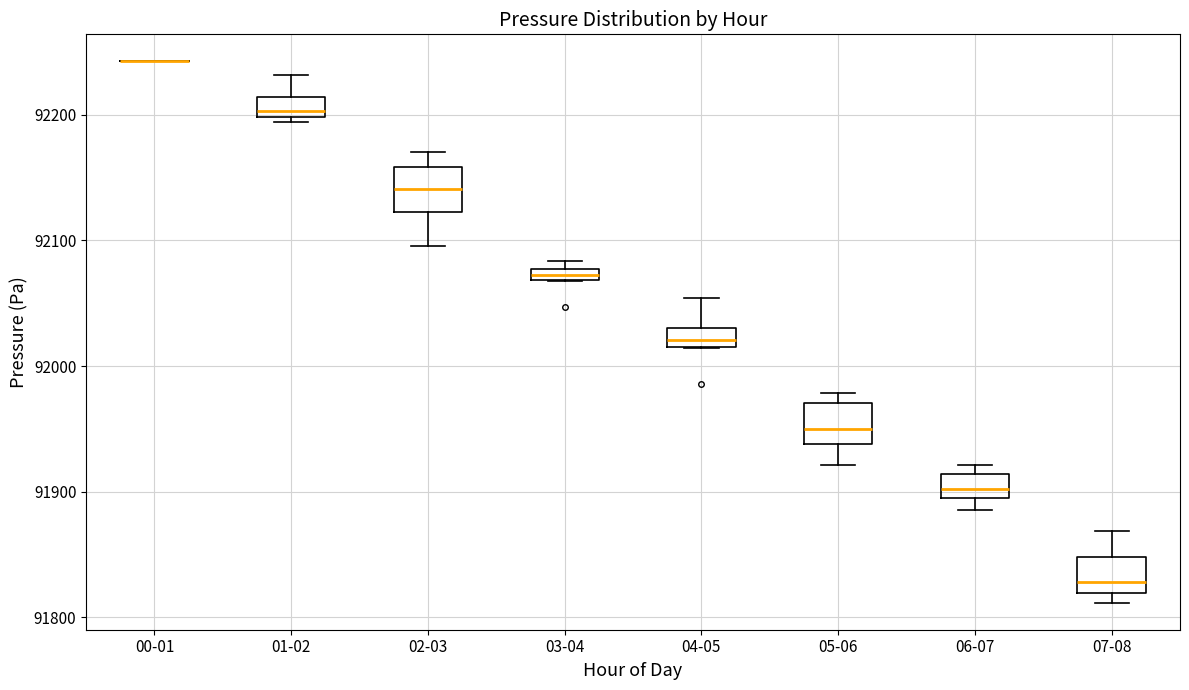

Where does the upper whisker of the box for 04-05 end on the y-axis? The values are not printed on the chart, so give them approximately, as read against the axis.

92050